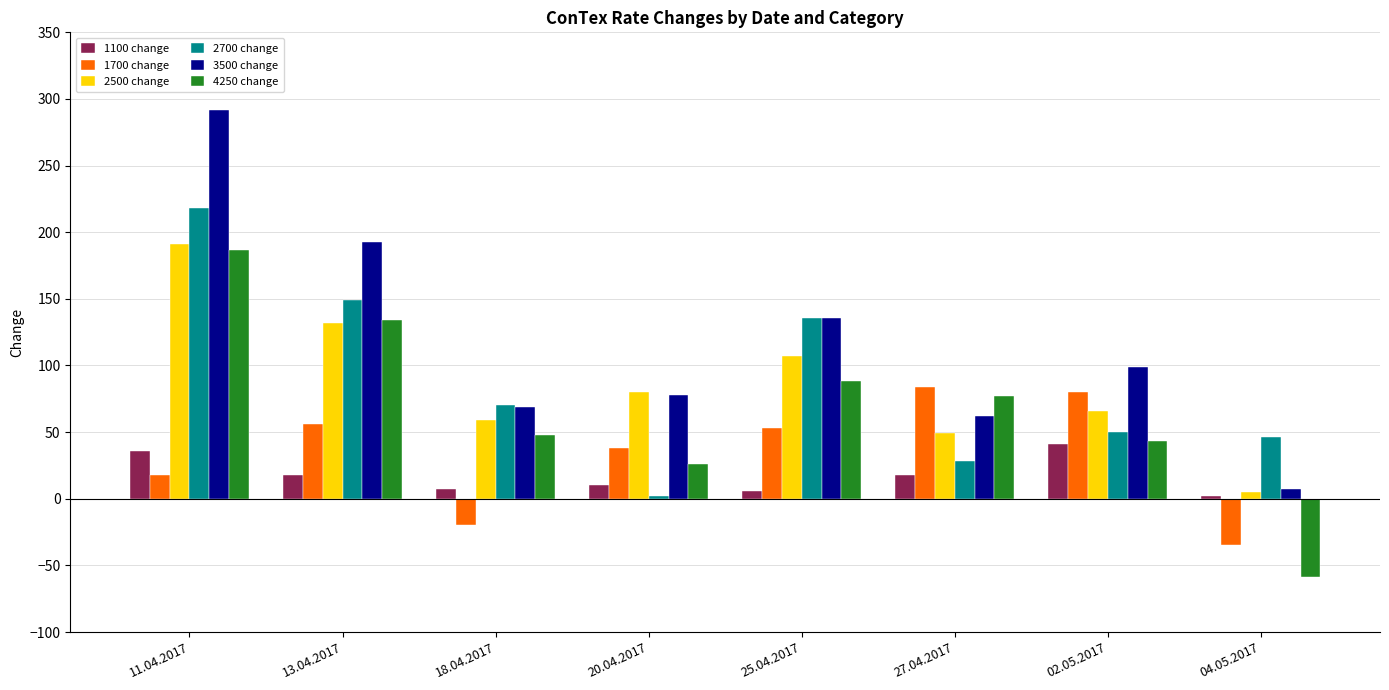

The value of 4250 change at 18.04.2017 is 12. True or false?

False